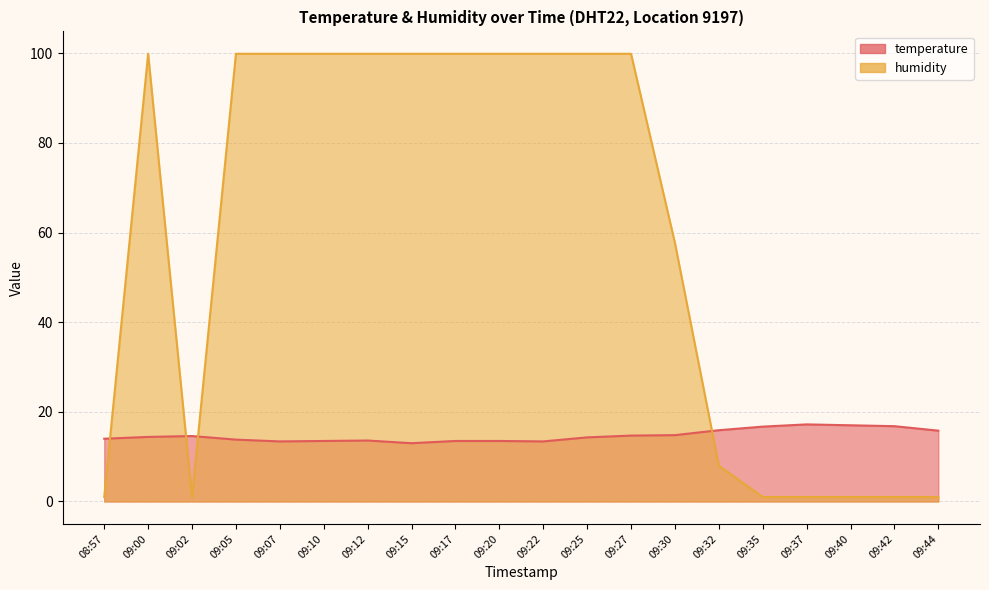

Where is the first local minimum for temperature?

09:07